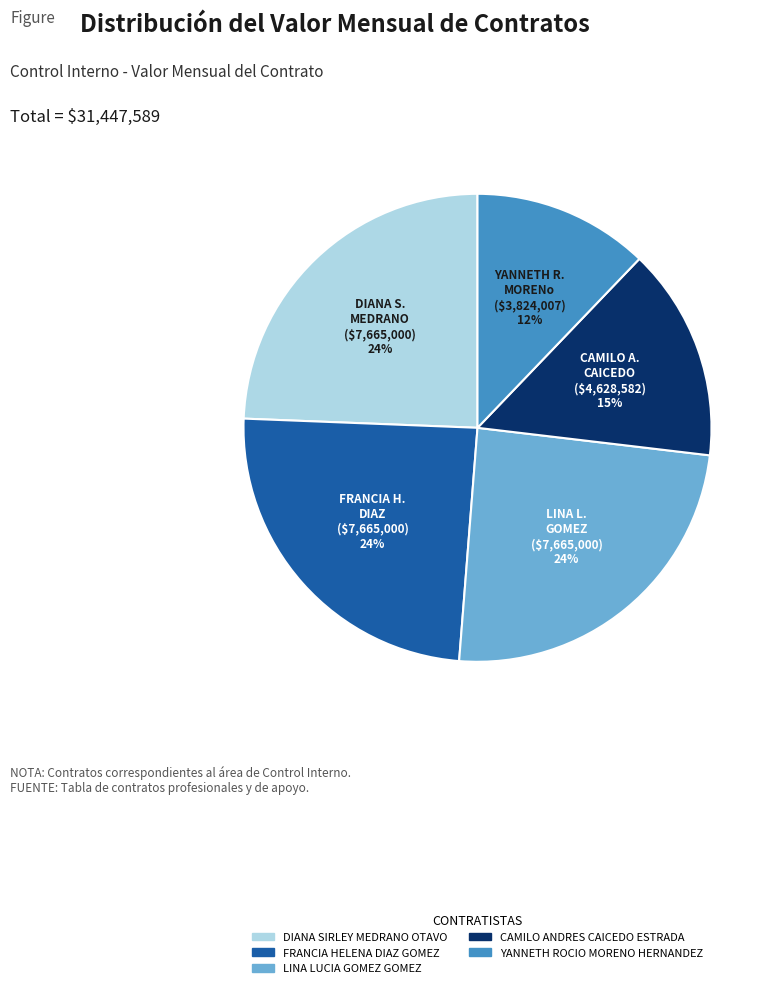

True or false: LINA LUCIA GOMEZ GOMEZ accounts for 15% of the total.

False